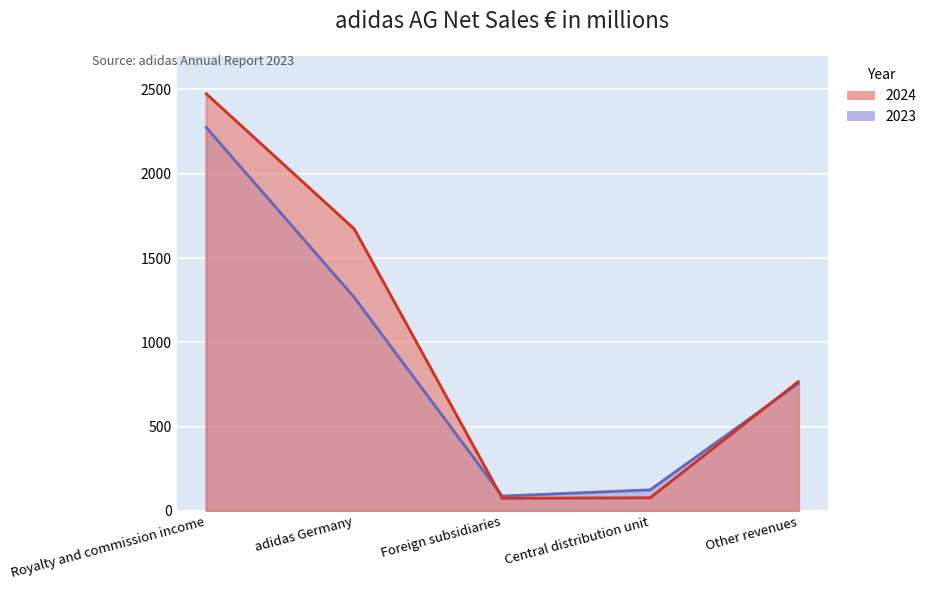

List the series in order of their peak value, highest first.

2024, 2023